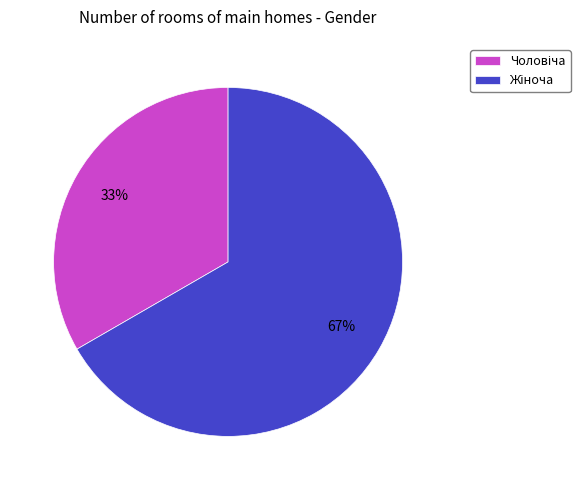

Is there any slice that represents more than half of the pie?

Yes